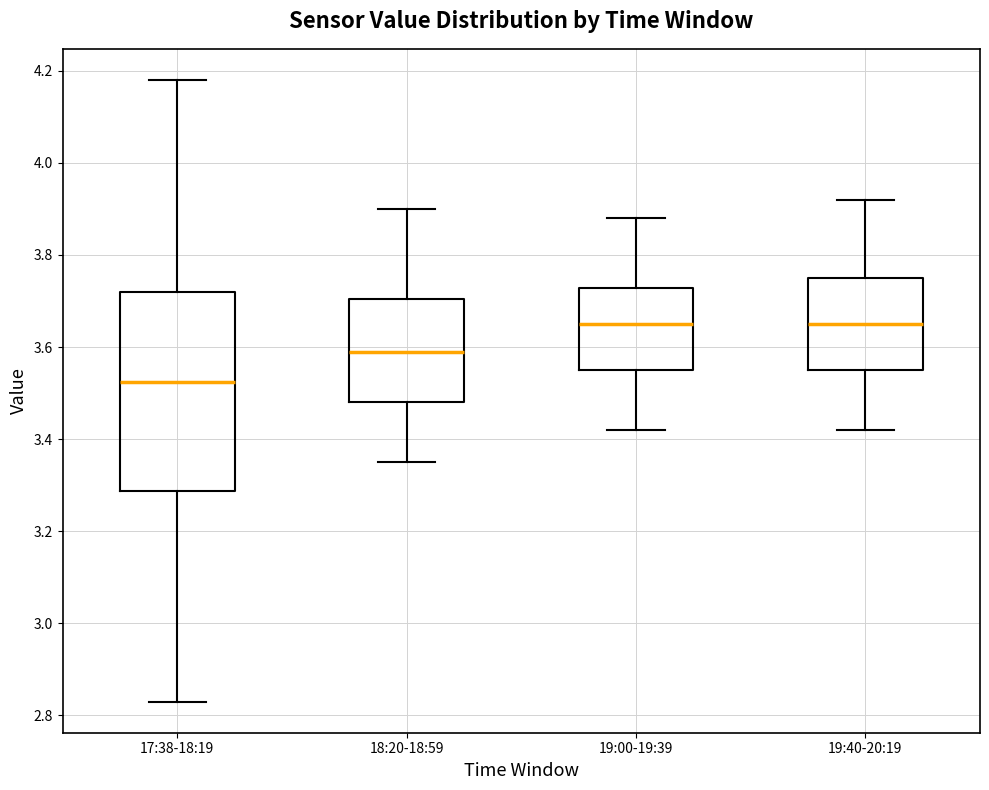

Reading left to right, read every box against the y-axis: the position of its median line, the range the box covers, and the ends of its whiskers. The values are not printed on the chart, so give them approximately, as read against the axis.

17:38-18:19: median 3.52, box 3.28 to 3.72, whiskers 2.84 to 4.18
18:20-18:59: median 3.60, box 3.48 to 3.70, whiskers 3.36 to 3.90
19:00-19:39: median 3.66, box 3.56 to 3.72, whiskers 3.42 to 3.88
19:40-20:19: median 3.66, box 3.56 to 3.76, whiskers 3.42 to 3.92